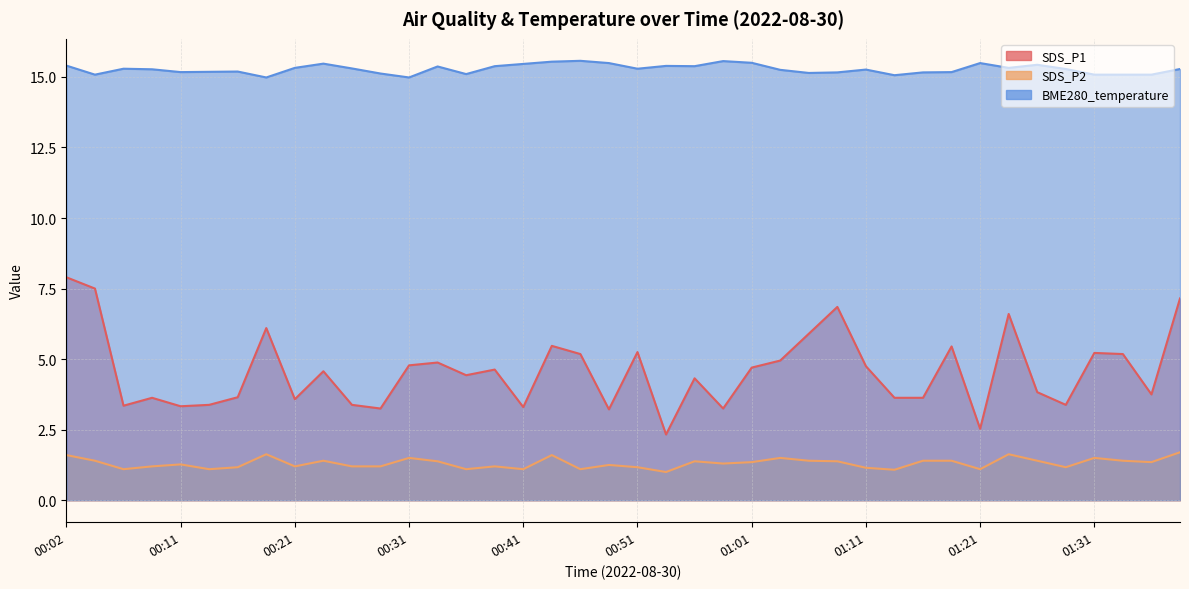

Is it true that SDS_P2 equals 1.2 at 00:09?

True